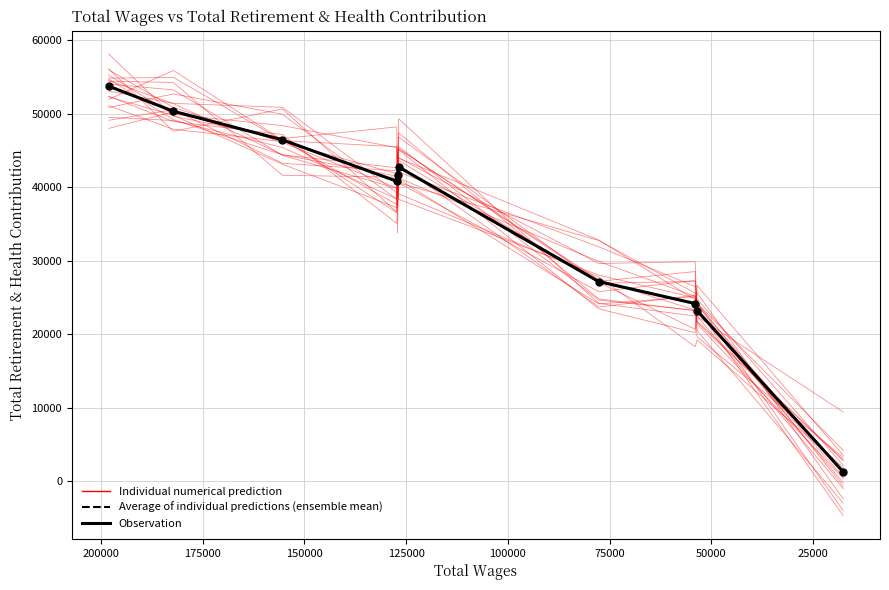

Is it true that the value at Executive Assistant I is 9795?

False